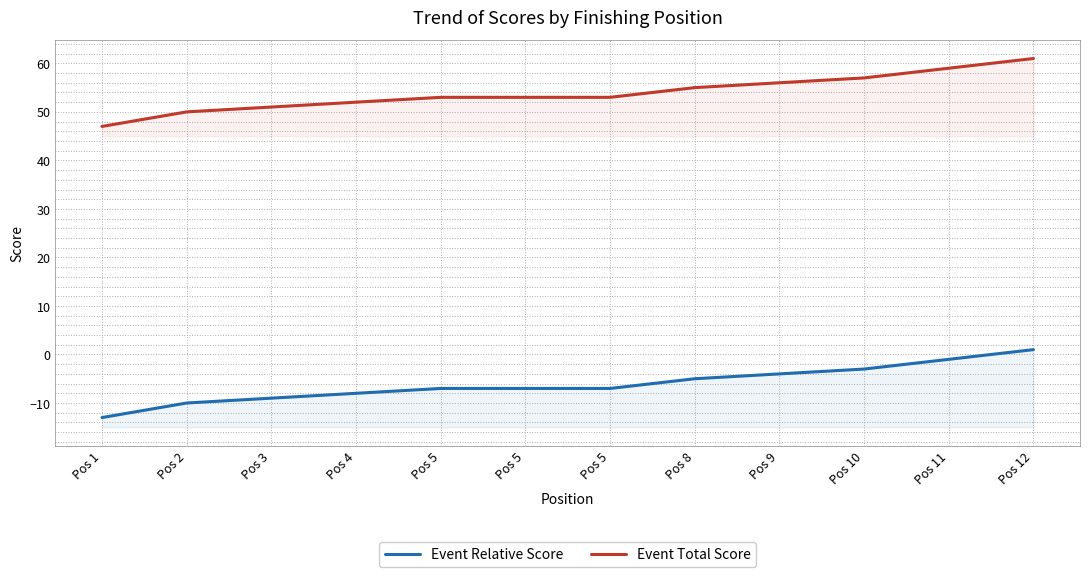

Where does the Event Total Score series first go above 53?

Pos 8